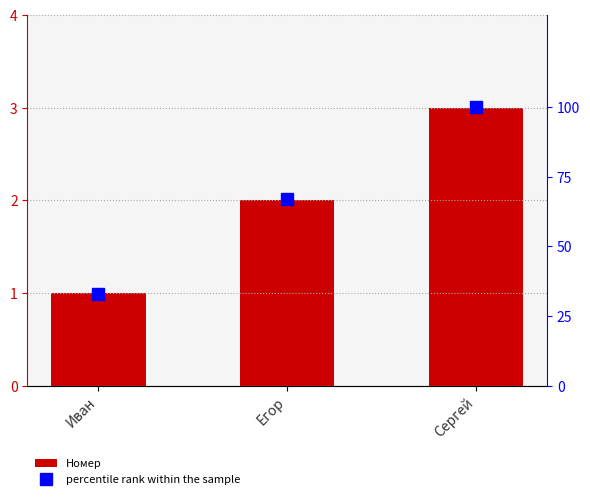

What is the highest value of the percentile rank within the sample series?

100